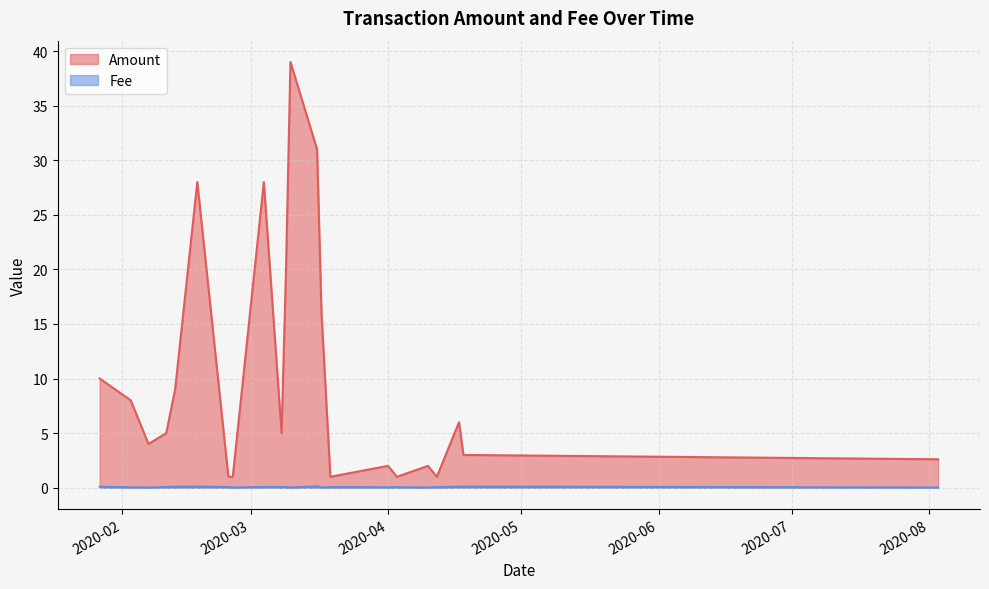

At how many categories does at least one series exceed 25?

4